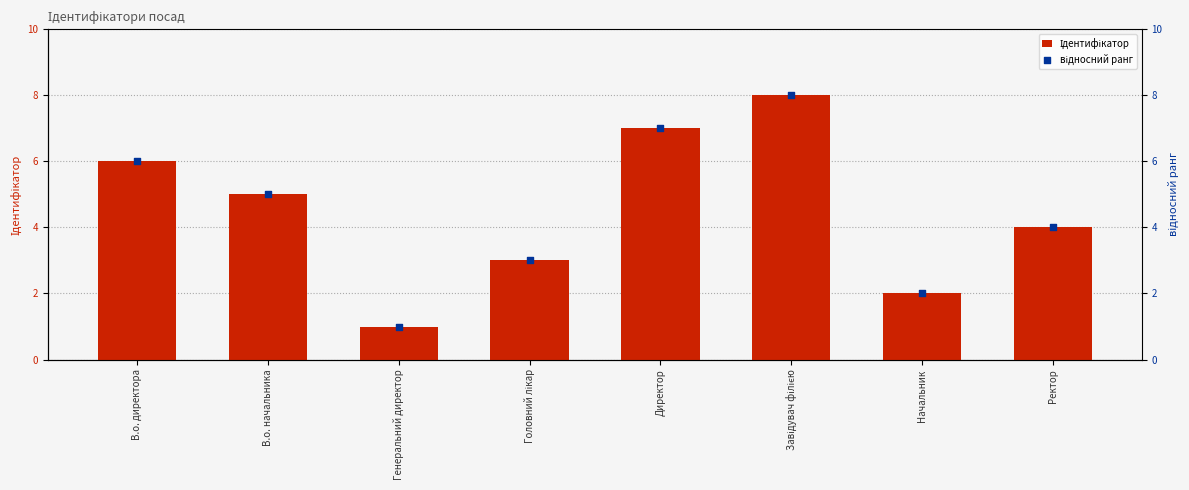

What are all the series names shown in the legend?

Ідентифікатор, відносний ранг